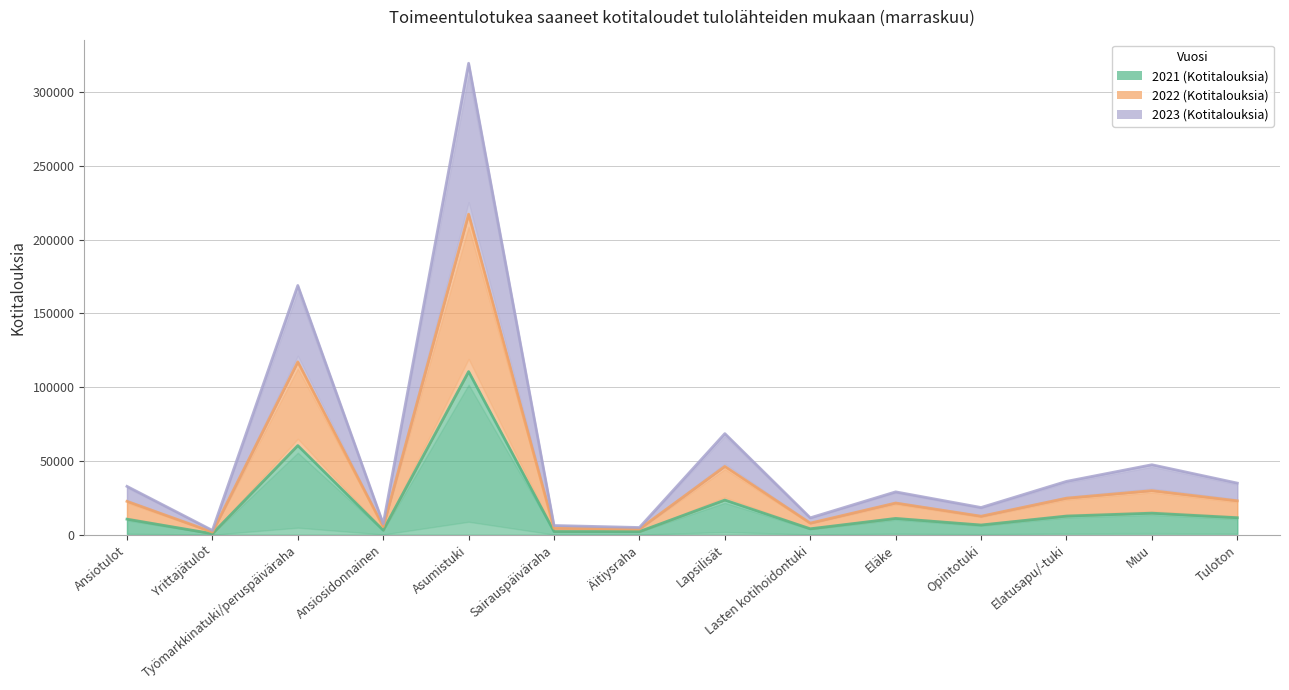

List the series in order of their overall mean, lowest first.

2021 (Kotitalouksia), 2022 (Kotitalouksia), 2023 (Kotitalouksia)